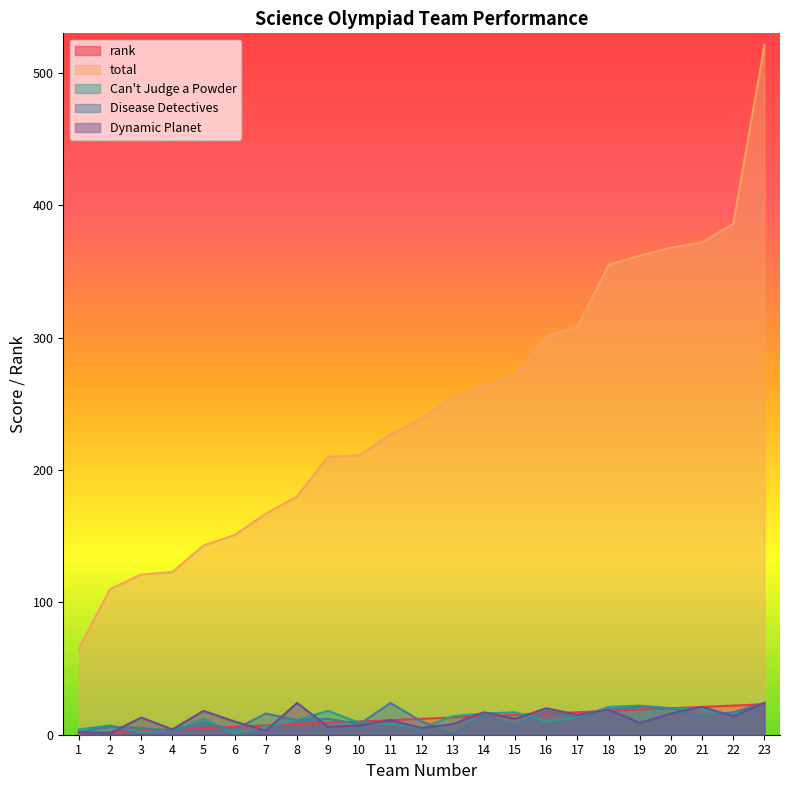

How many series are shown in this chart?

5